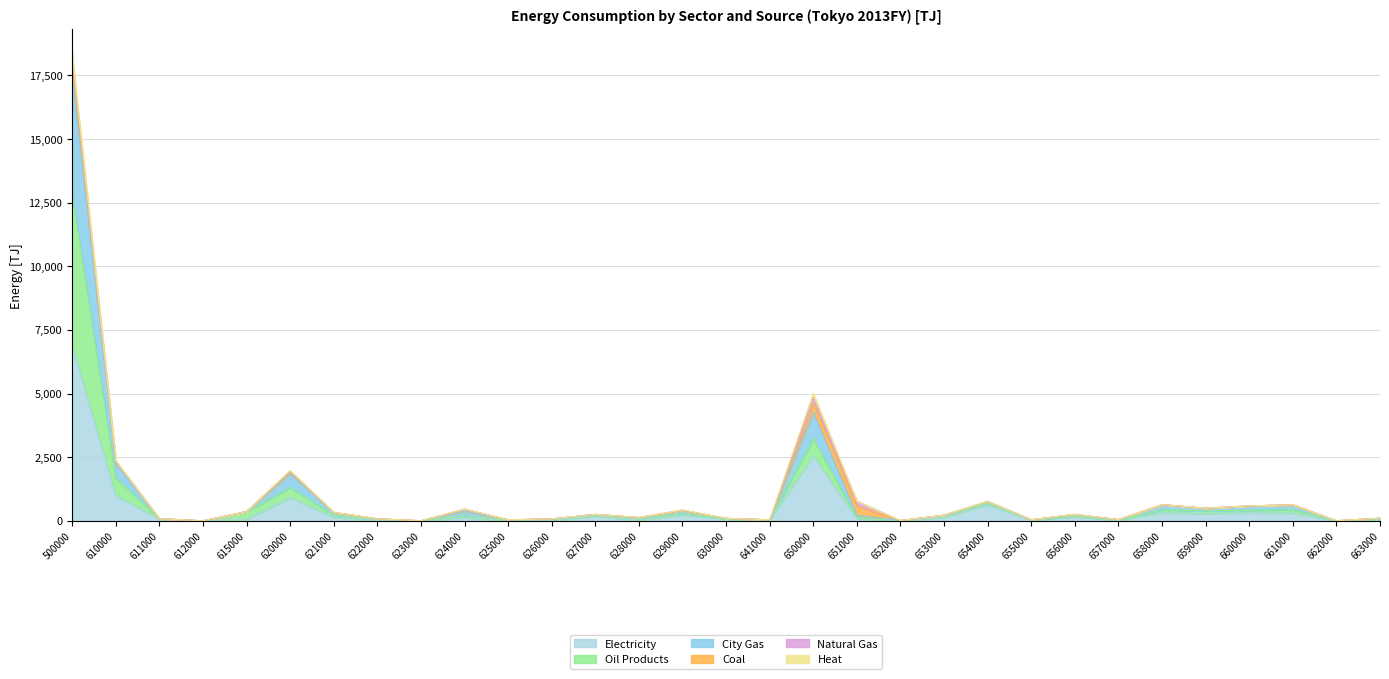

What is the maximum value for Electricity?

6887.0